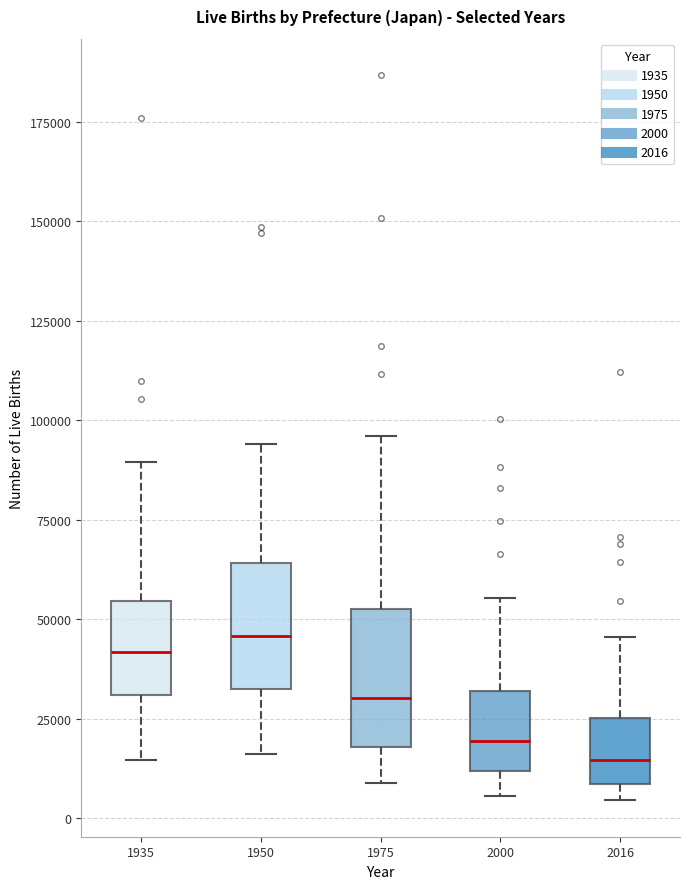

Reading left to right, transcribe this box plot: for each box, give where its median line is, the range the box spans, and where its two whiskers end, as read against the y-axis. The values are not printed on the chart, so give them approximately, as read against the axis.

1935: median 40000, box 30000 to 55000, whiskers 15000 to 90000
1950: median 45000, box 35000 to 65000, whiskers 15000 to 95000
1975: median 30000, box 20000 to 55000, whiskers 10000 to 95000
2000: median 20000, box 10000 to 30000, whiskers 5000 to 55000
2016: median 15000, box 10000 to 25000, whiskers 5000 to 45000